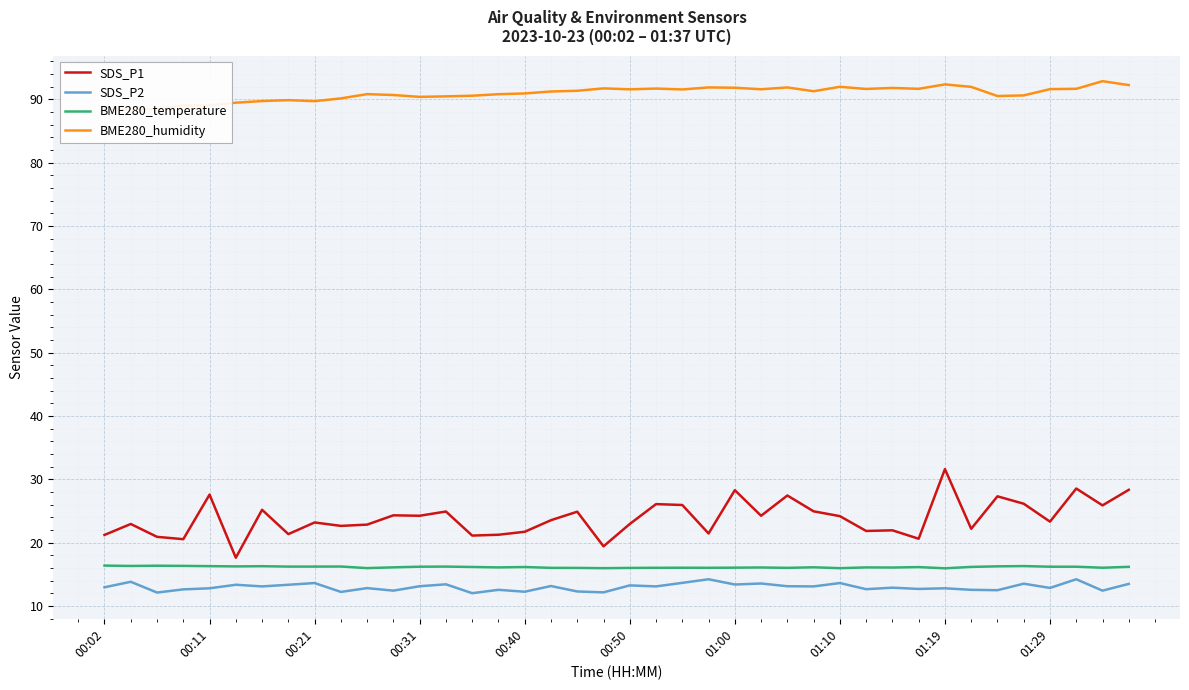

Read the BME280_temperature value at 19.

15.9